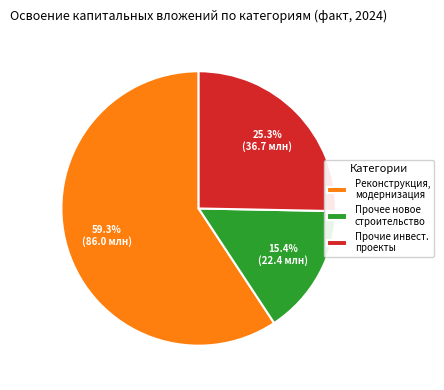

How many slices are in this pie chart?

3